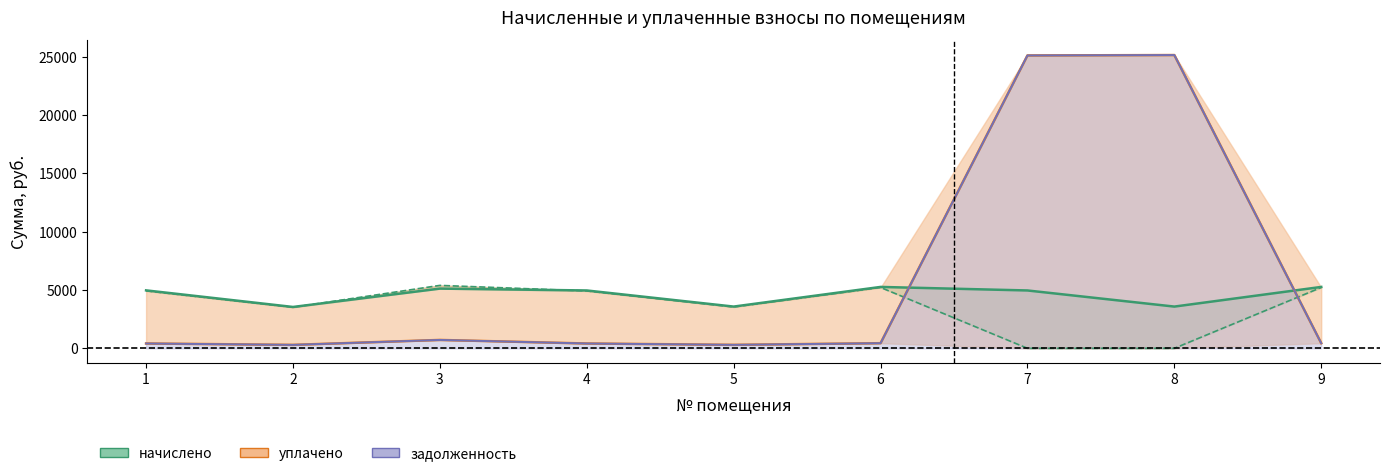

At how many categories does at least one series exceed 4119?

7